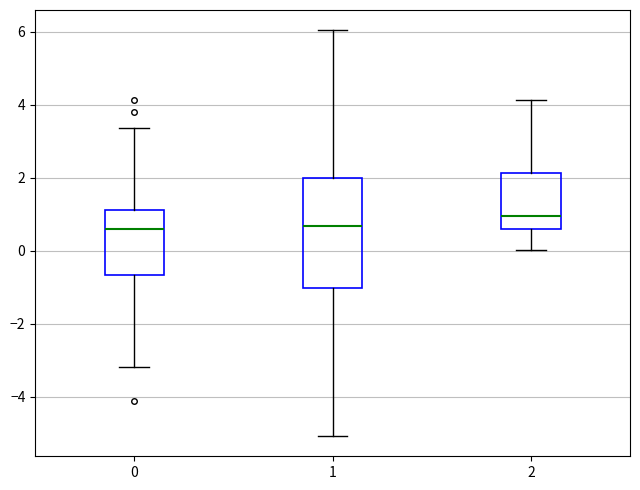

Comparing the boxes themselves (not the whiskers), which one is the tallest?

1